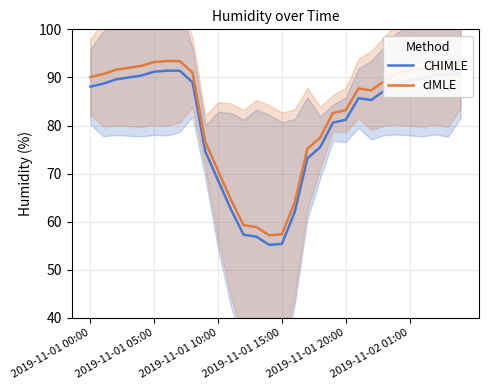

What is the difference between the maximum and minimum values in the CHIMLE series?

36.2